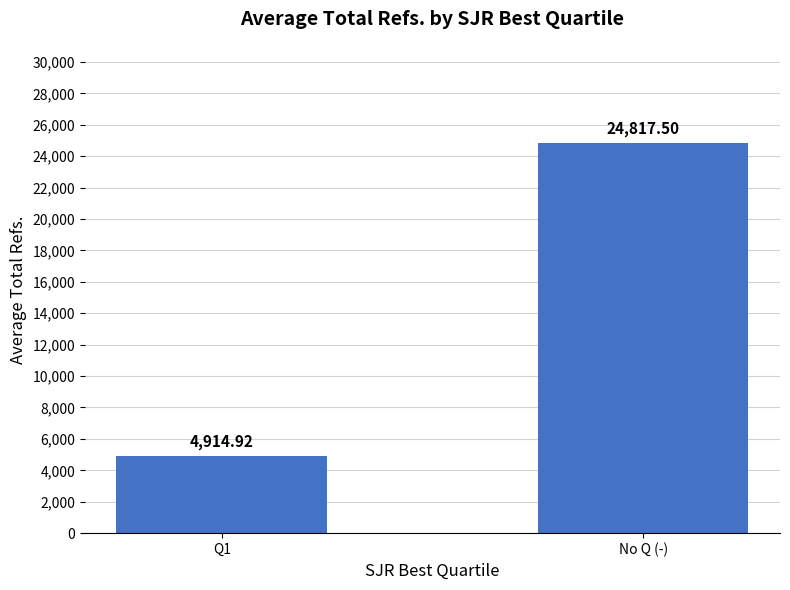

What is the average value?

14866.2